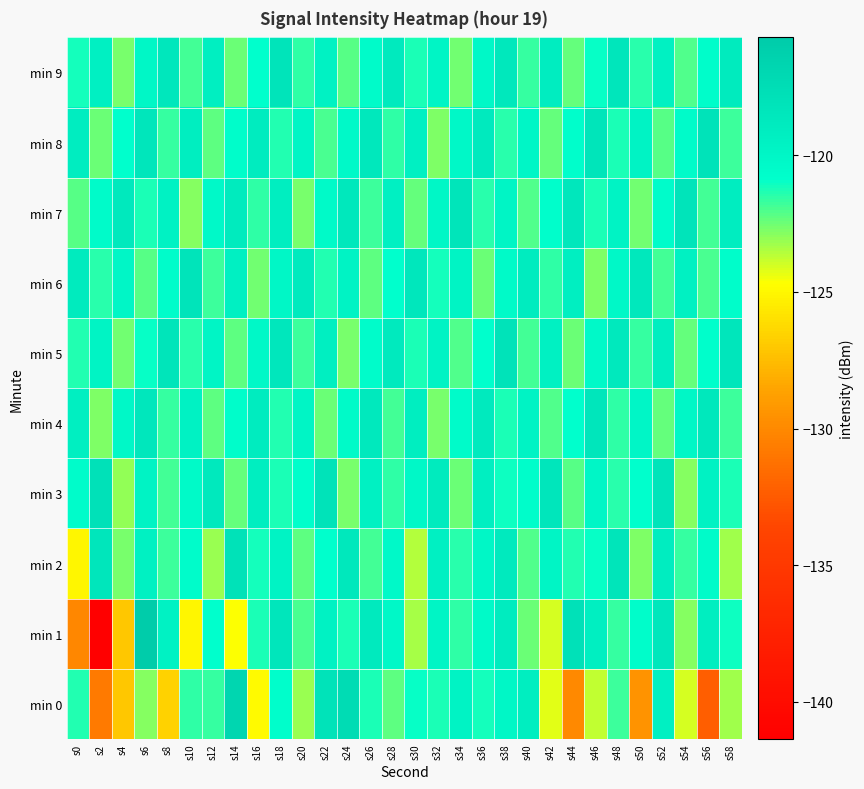

Count the number of data series in this chart.

10